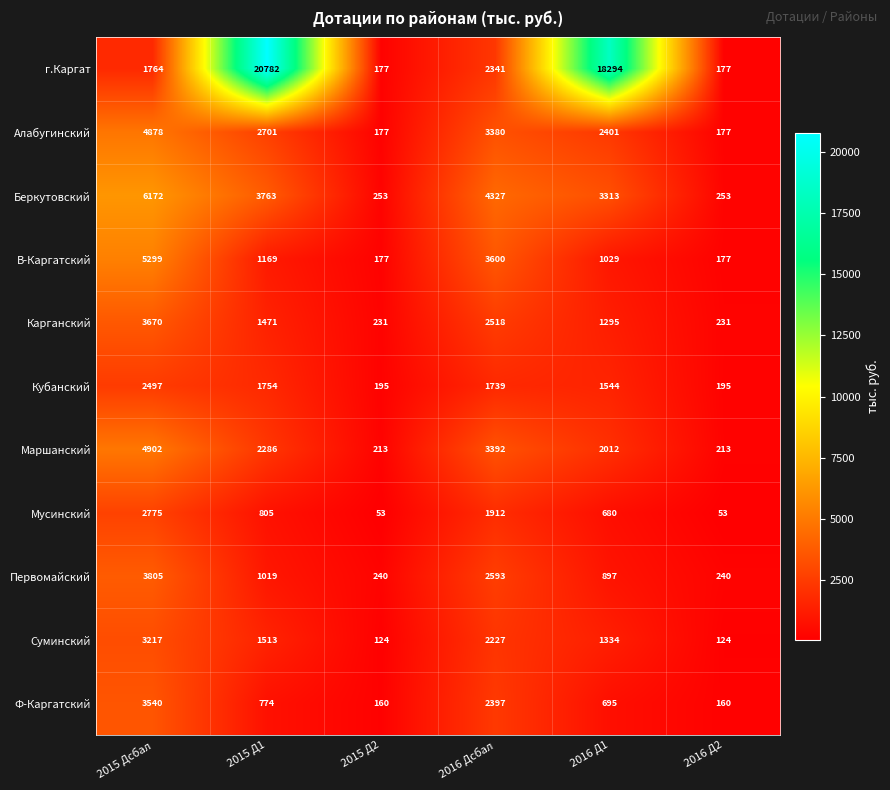

At which category is the sum across all series the highest?

2015 Дсбал